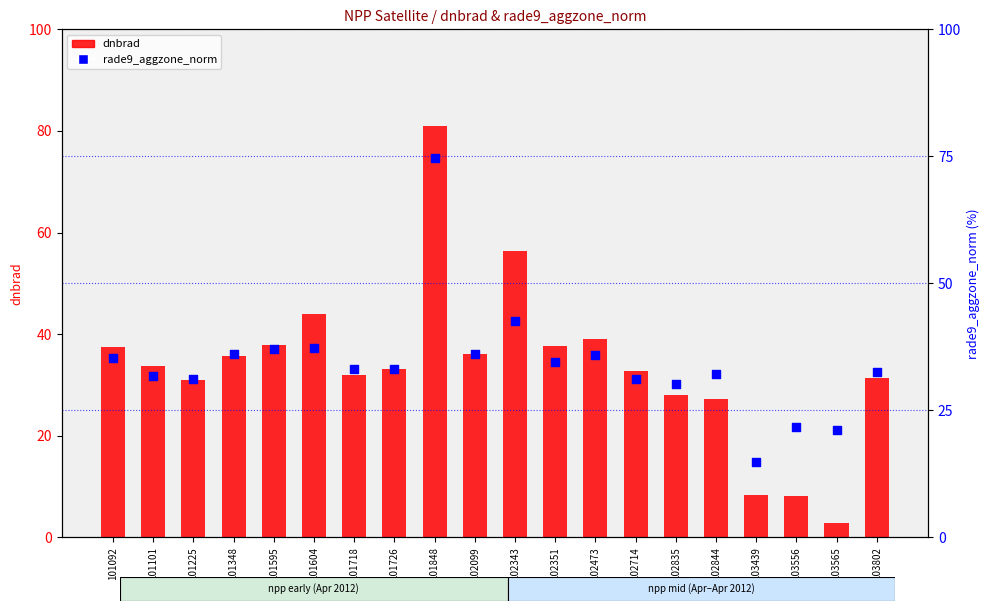

Which series contains the lowest Y value?

dnbrad